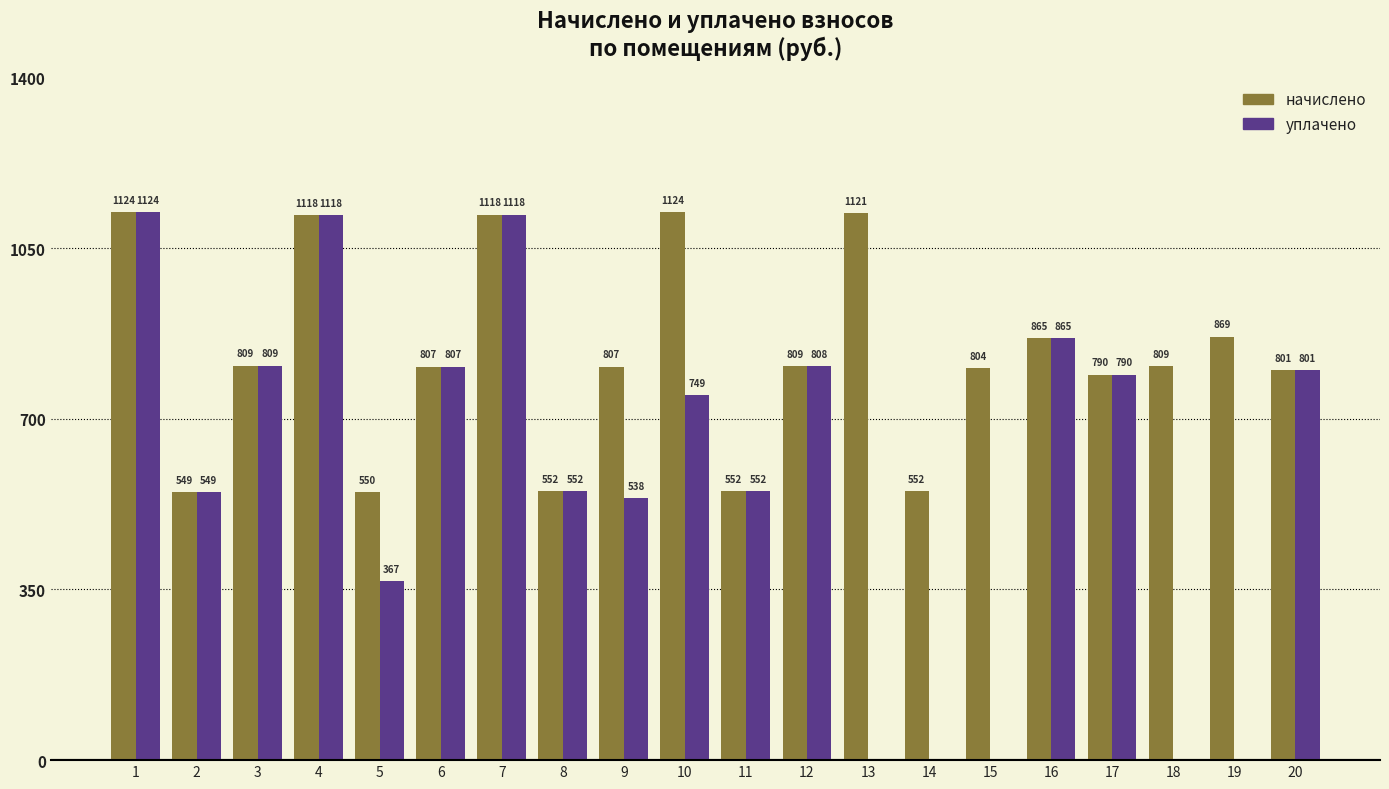

Which category has the highest value in the начислено series?

10